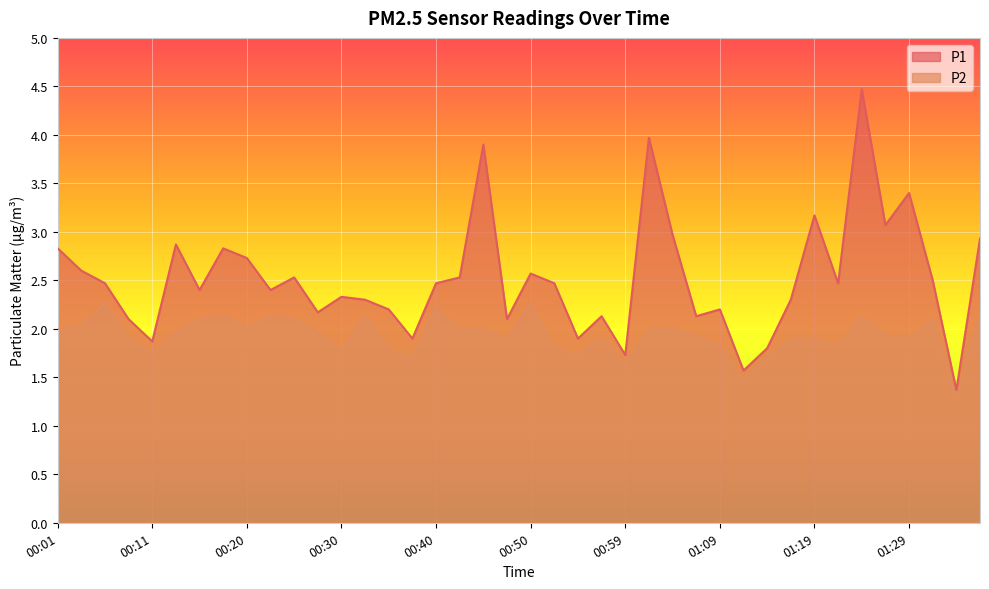

True or false: P1 and P2 cross at least once.

False